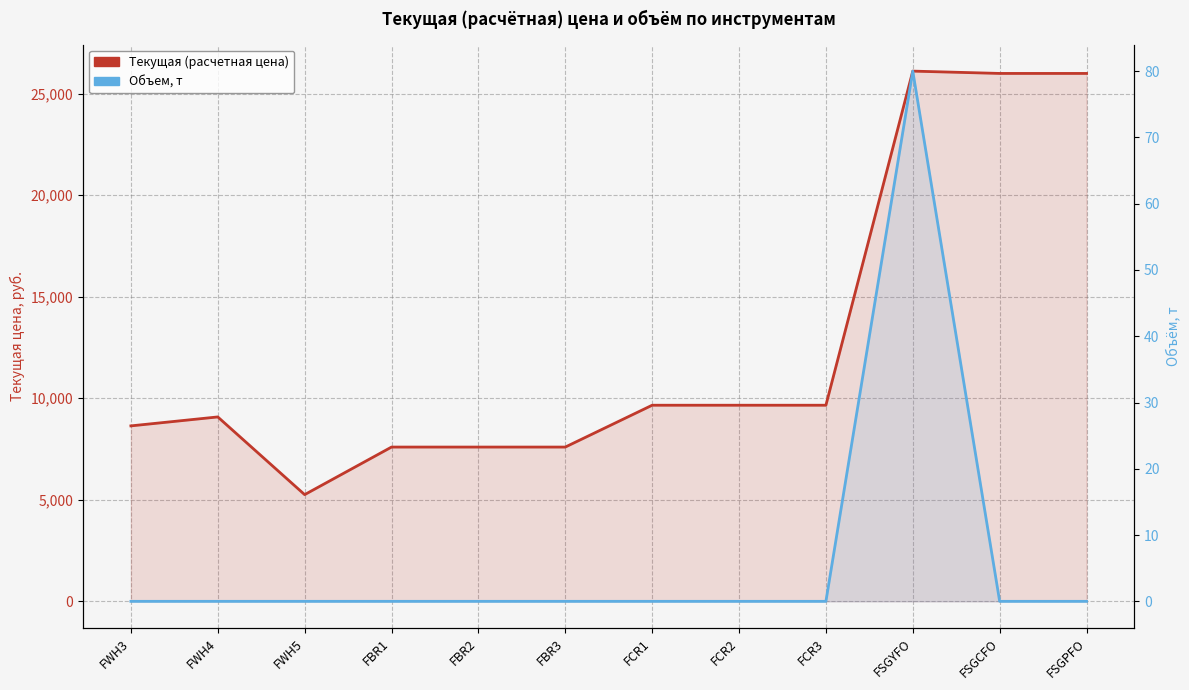

What is the difference between the second highest and minimum values in the Текущая (расчетная цена) series?

20735.5